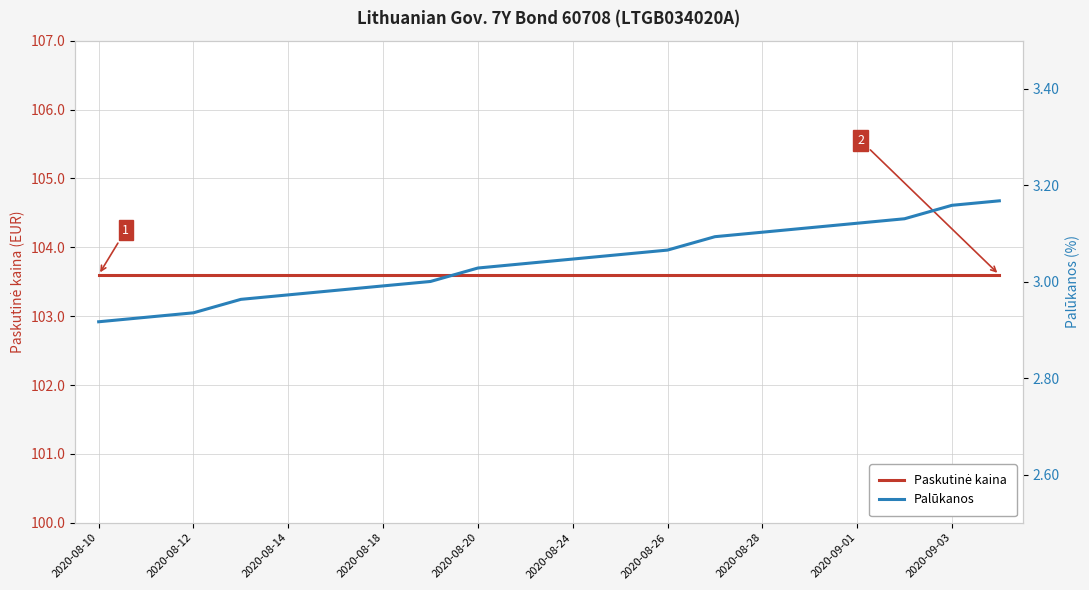

What is the sum of the Paskutinė kaina values at 2020-08-12 and 16?

207.2